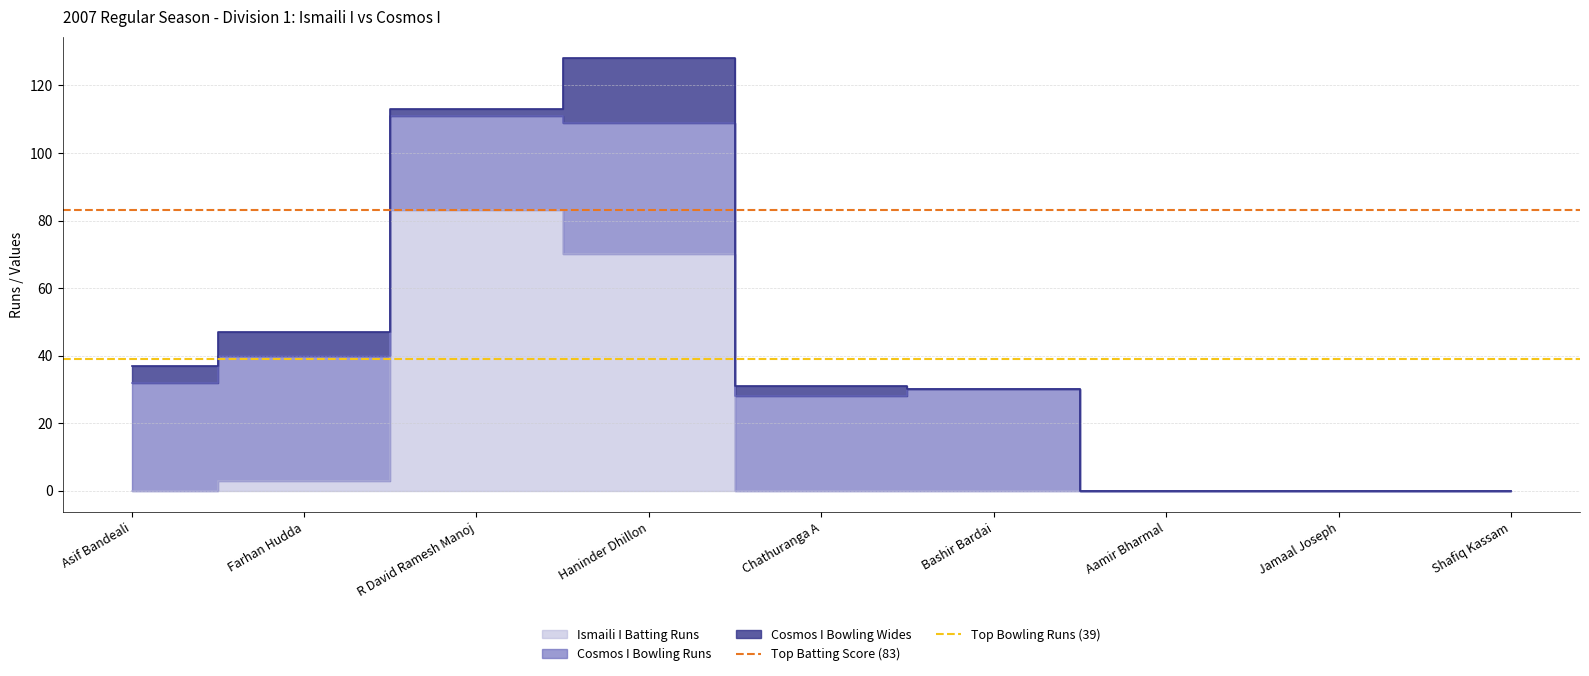

What is the value of the Top Bowling Runs (39) point at the 2nd from the left?

39